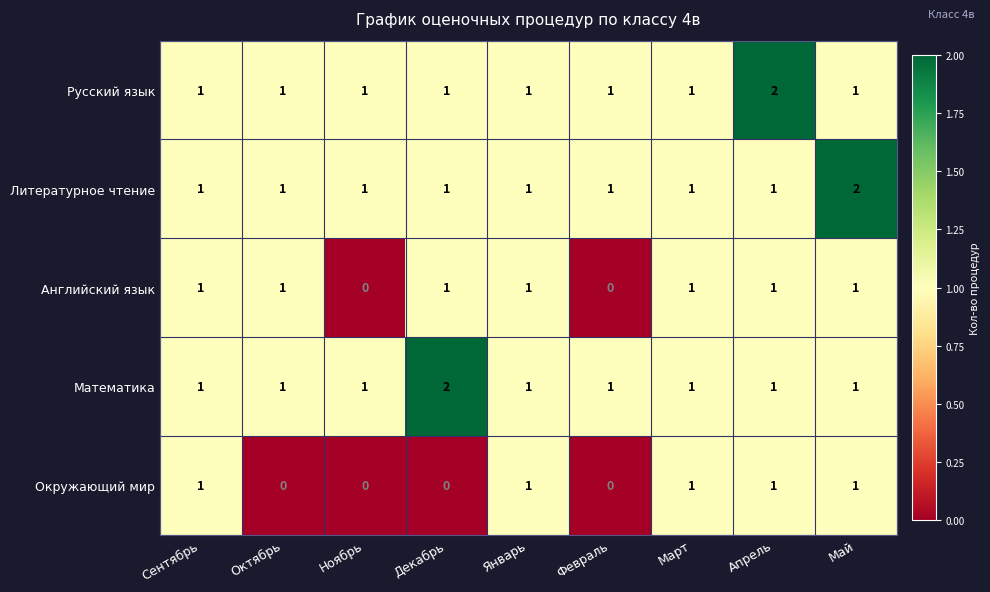

How many Окружающий мир values are between 0 and 1?

9